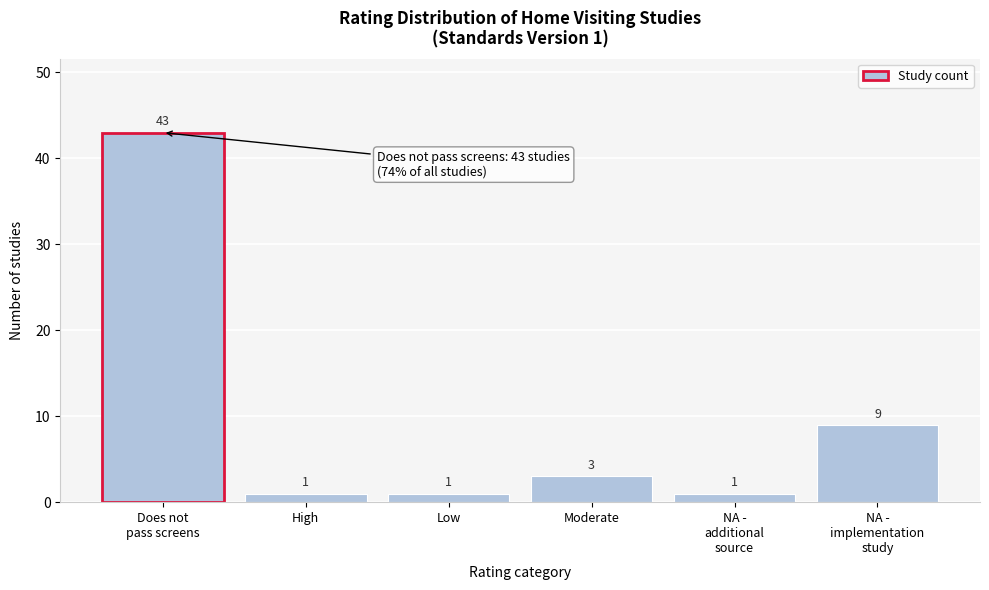

Reading left to right, transcribe all the data shown in this chart.

43	1	1	3	1	9